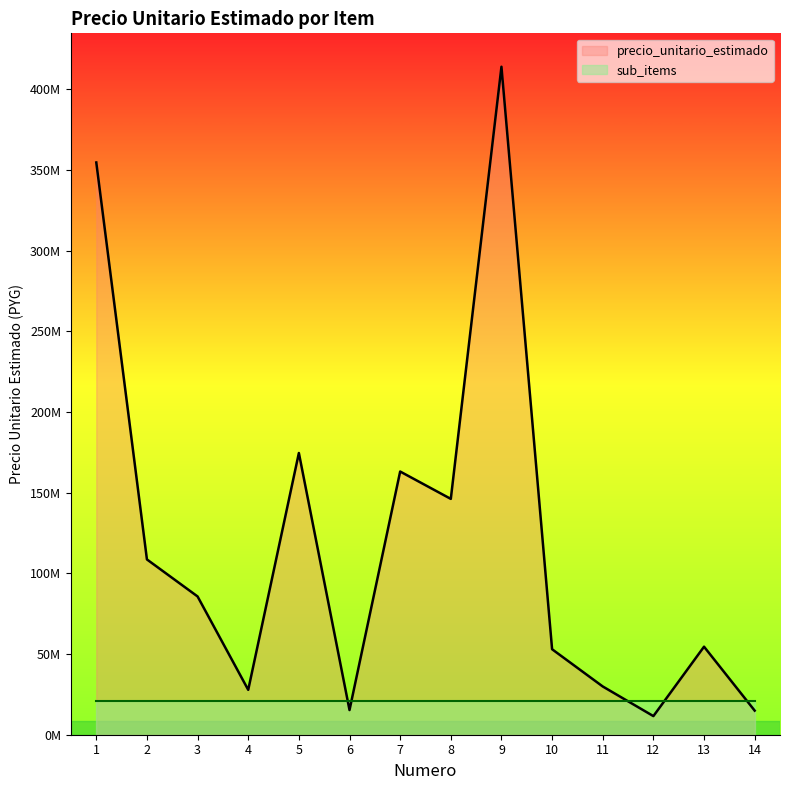

How many lines are shown in the chart?

2